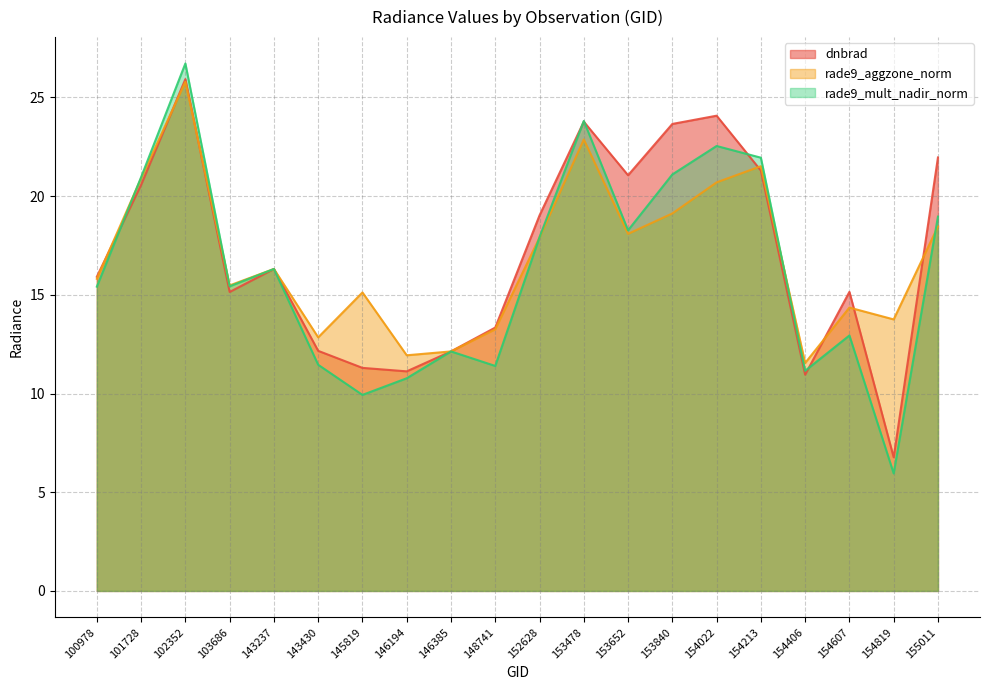

How many lines are shown in the chart?

3